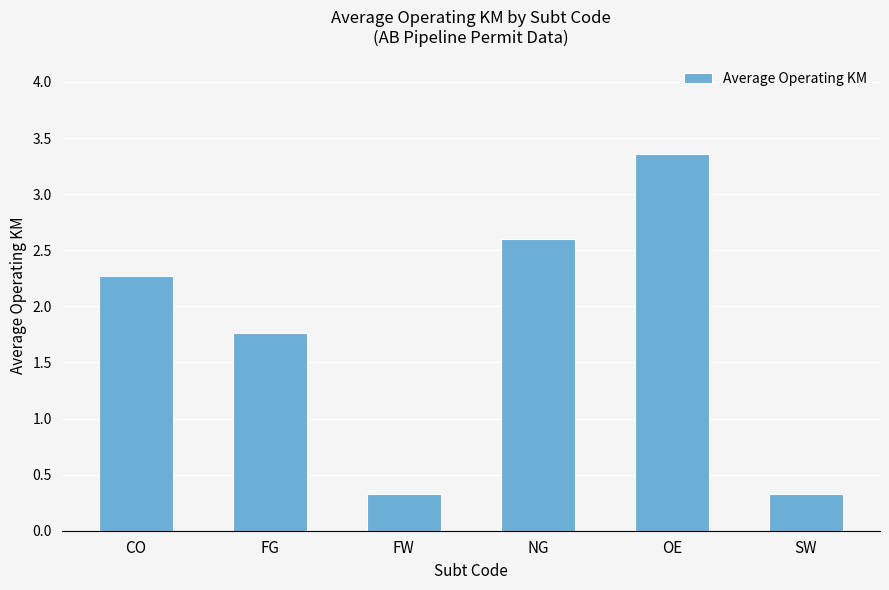

True or false: the data shows 3.4 at OE.

True